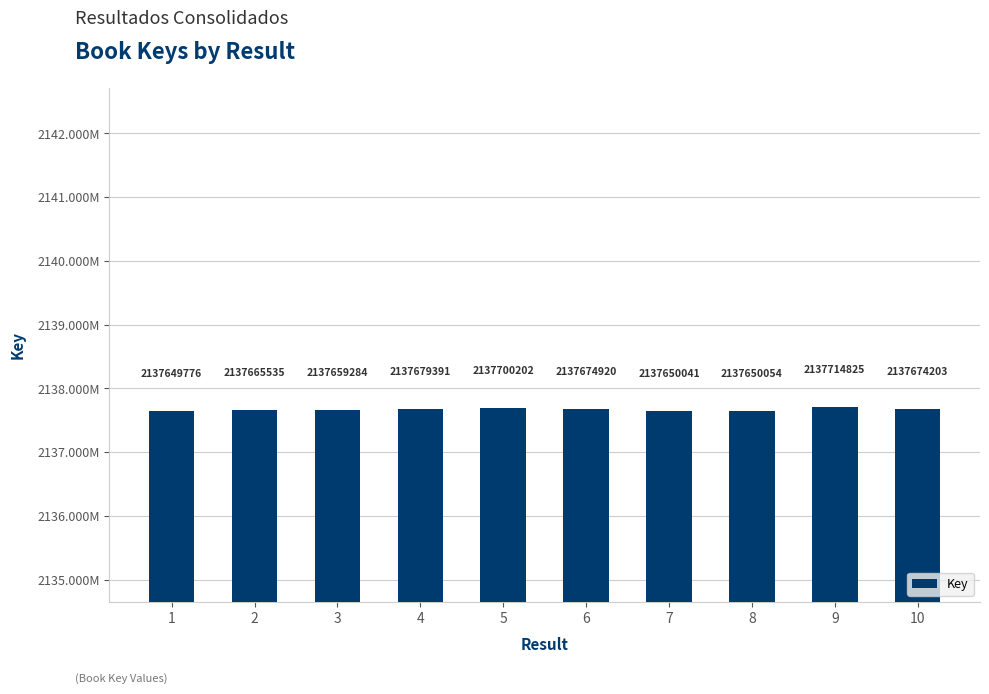

Approximately how many times larger is the value at 8 compared to 6?

1.0